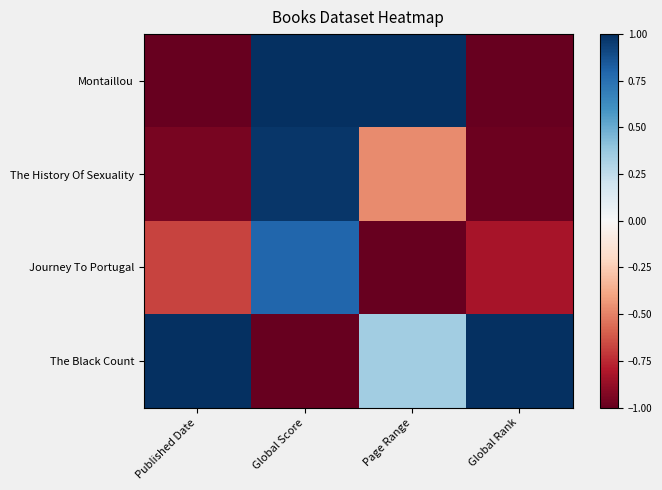

What is the total value across all series at Page Range?

-0.1